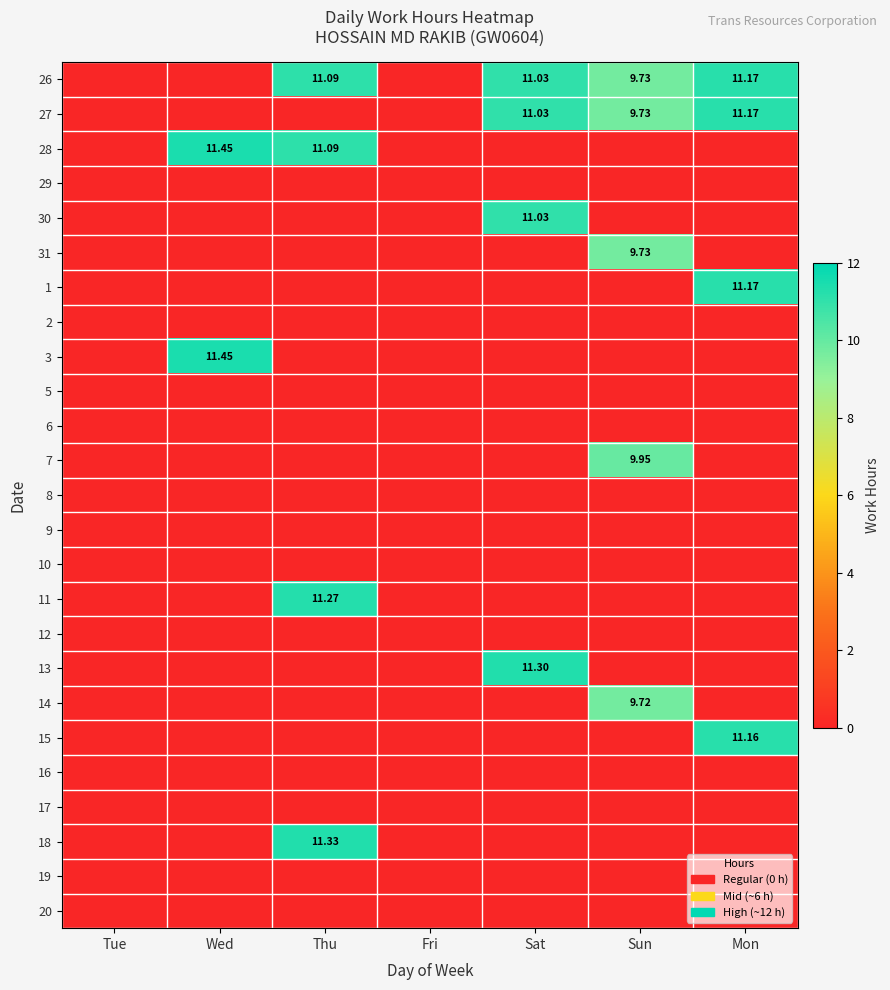

Count the number of categories in the chart.

7